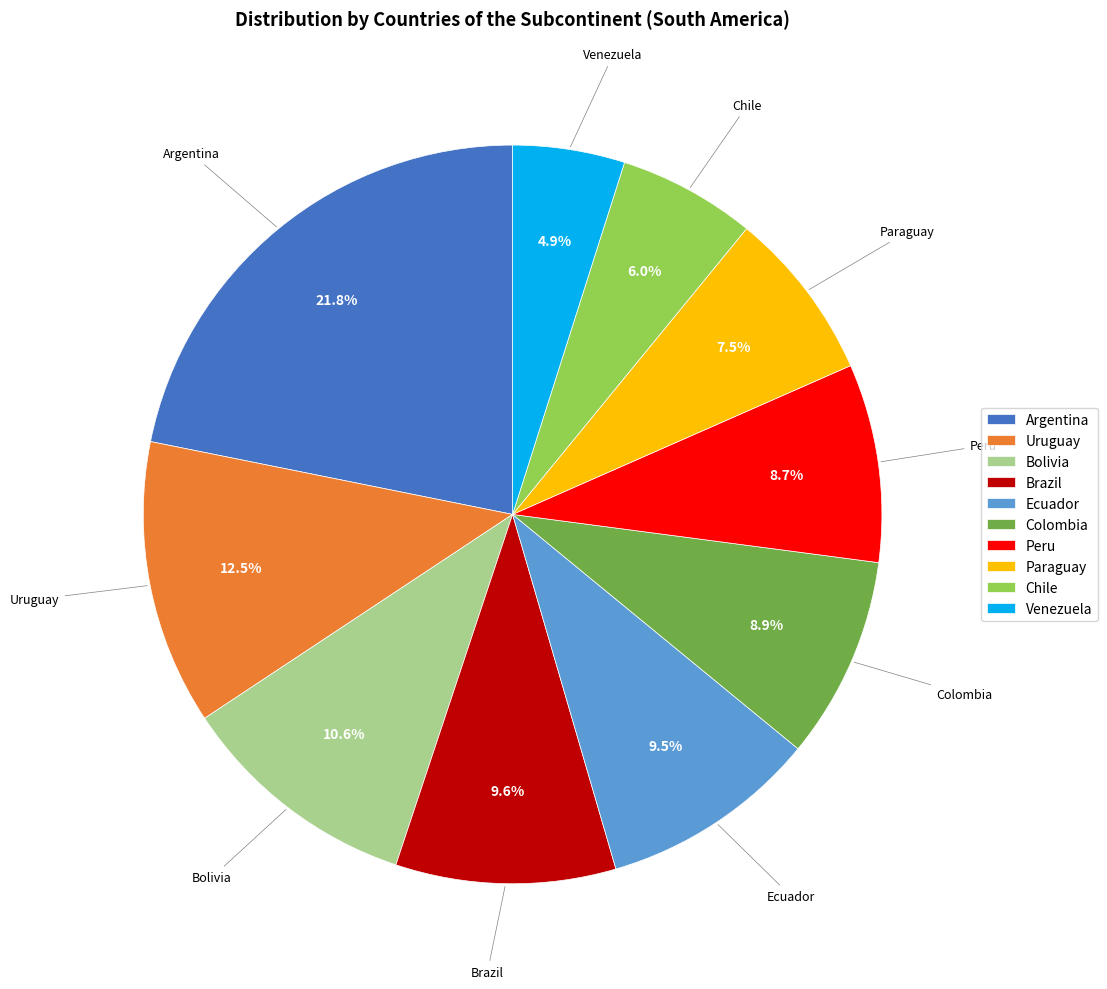

Which category has the biggest portion of the pie?

Argentina